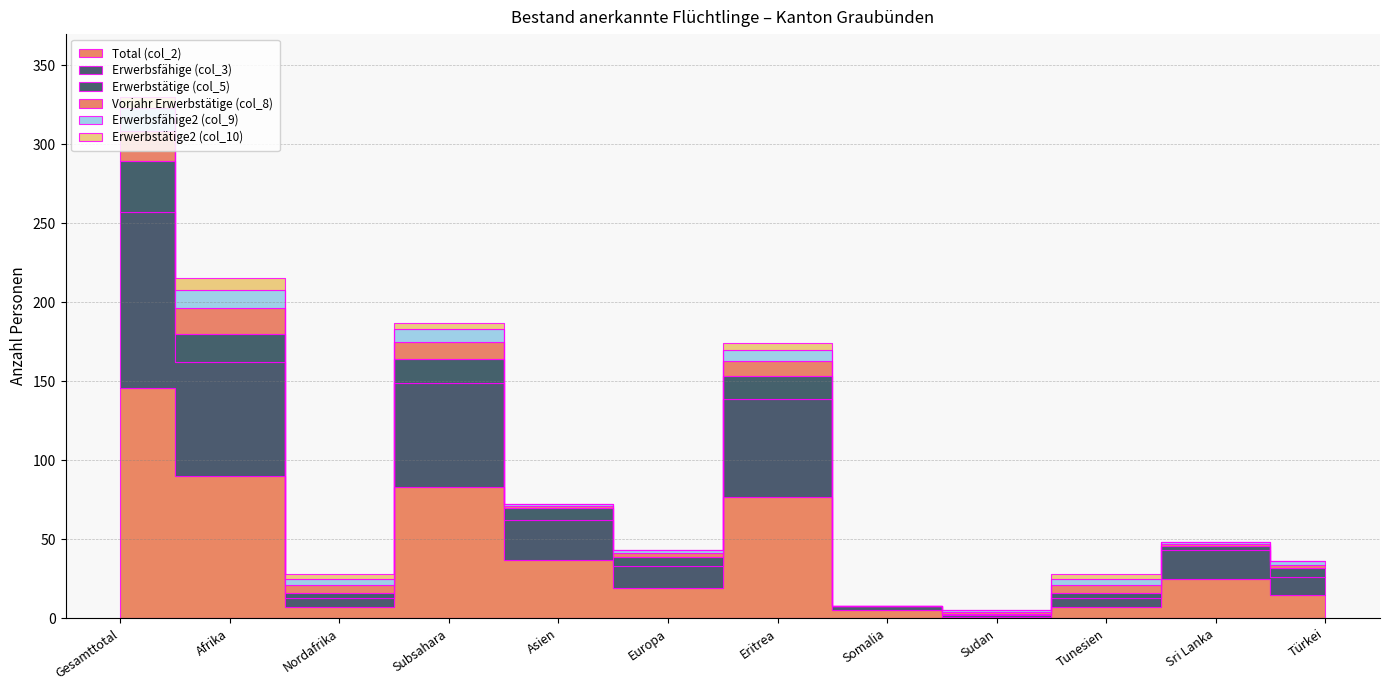

What is the greatest value displayed?

146